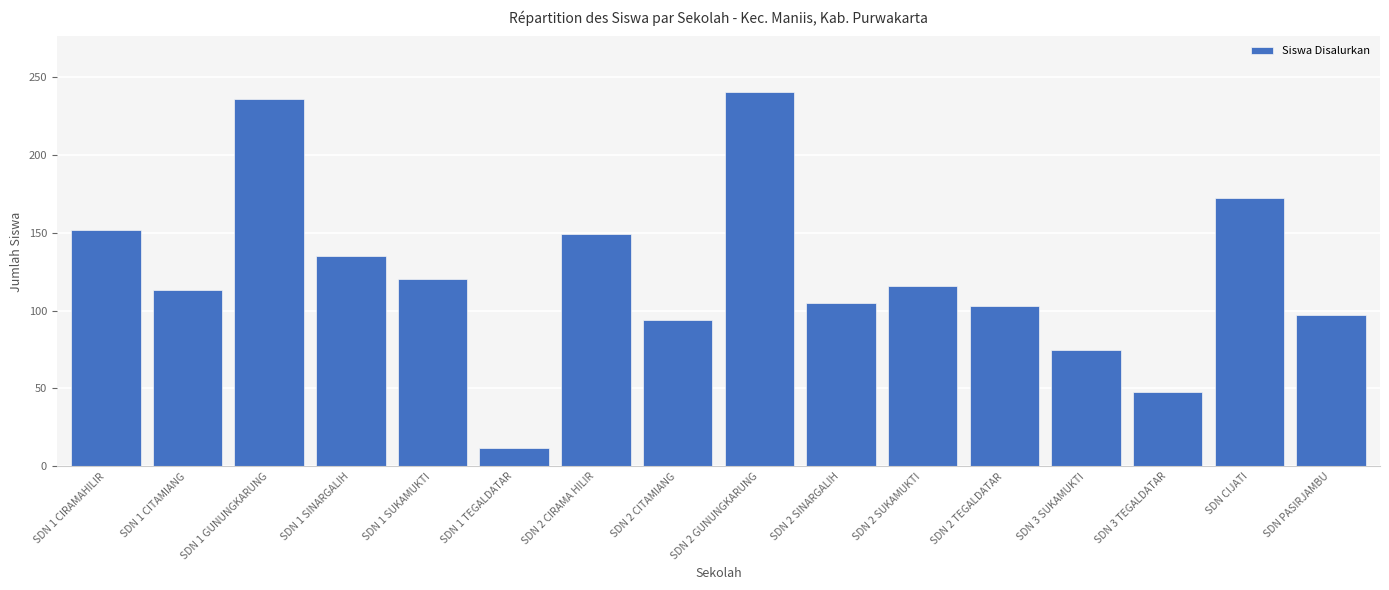

Where is the data nearest to the value 126?

SDN 1 SUKAMUKTI